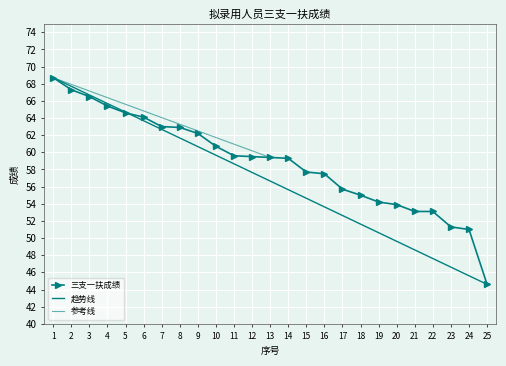

Approximately how many times larger is the value at 8 compared to 16?

1.1